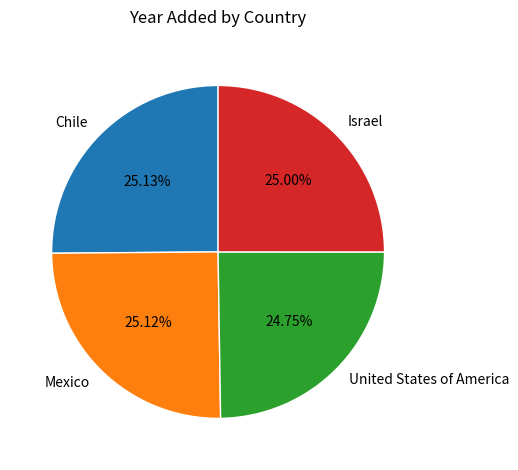

Is there any slice that represents more than half of the pie?

No